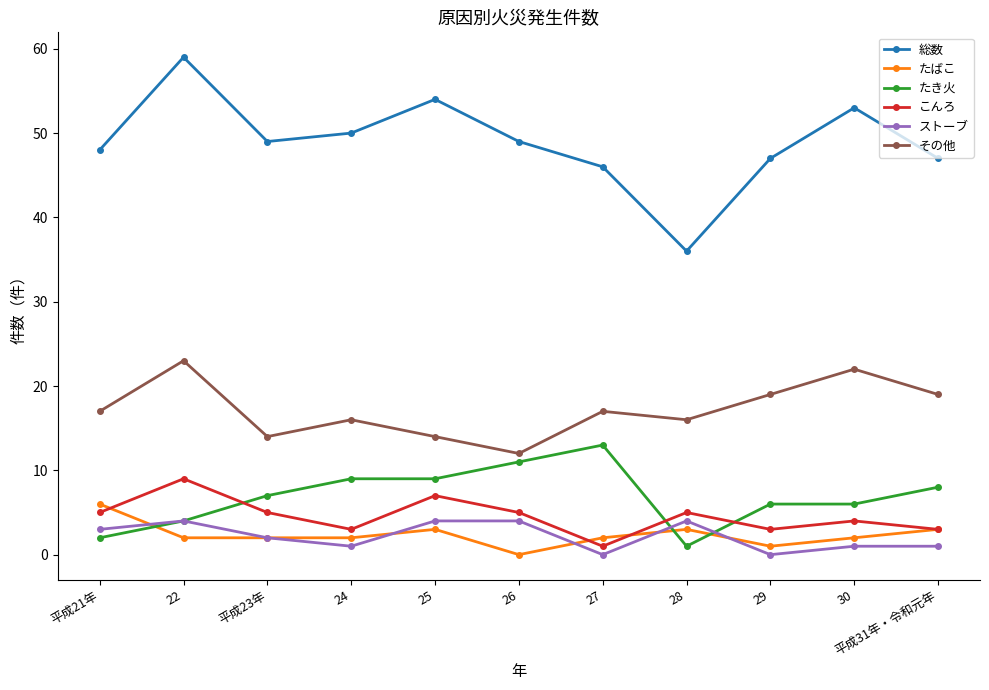

What is the lowest value of the その他 series?

12